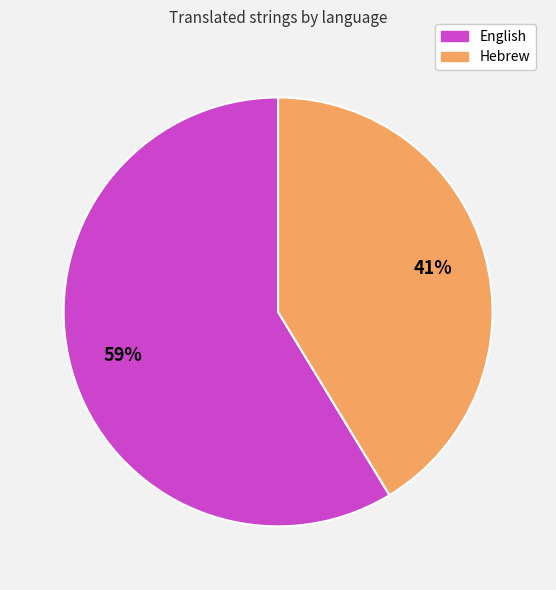

How many segments does this pie chart have?

2